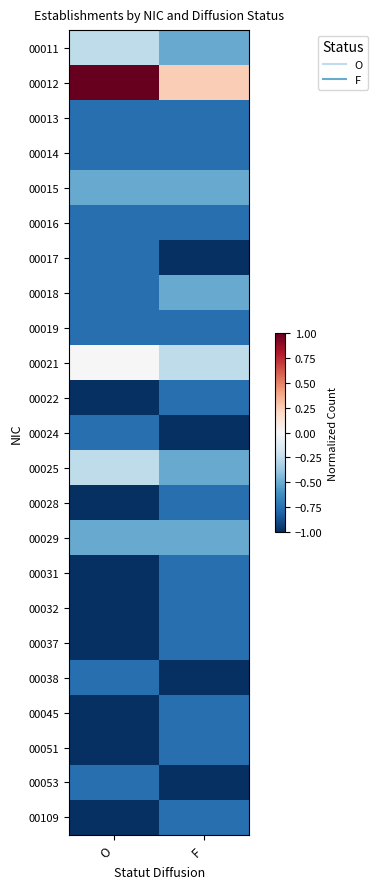

Reading right to left, extract all data points from this chart.

00011: F=-0.5	O=-0.3
00012: F=0.2	O=1.0
00013: F=-0.8	O=-0.8
00014: F=-0.8	O=-0.8
00015: F=-0.5	O=-0.5
00016: F=-0.8	O=-0.8
00017: F=-1.0	O=-0.8
00018: F=-0.5	O=-0.8
00019: F=-0.8	O=-0.8
00021: F=-0.3	O=-0.0
00022: F=-0.8	O=-1.0
00024: F=-1.0	O=-0.8
00025: F=-0.5	O=-0.3
00028: F=-0.8	O=-1.0
00029: F=-0.5	O=-0.5
00031: F=-0.8	O=-1.0
00032: F=-0.8	O=-1.0
00037: F=-0.8	O=-1.0
00038: F=-1.0	O=-0.8
00045: F=-0.8	O=-1.0
00051: F=-0.8	O=-1.0
00053: F=-1.0	O=-0.8
00109: F=-0.8	O=-1.0